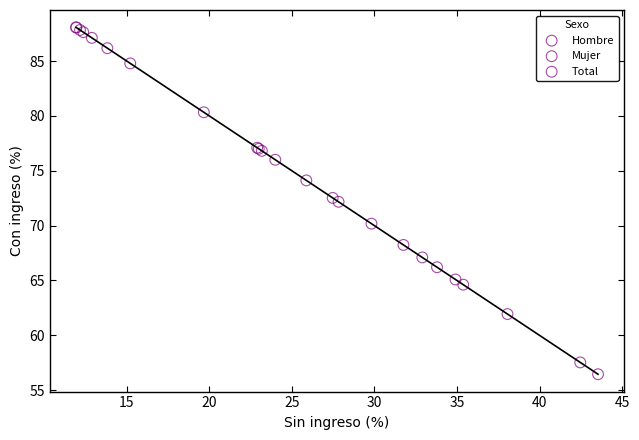

Which series reaches the minimum Y coordinate?

Mujer